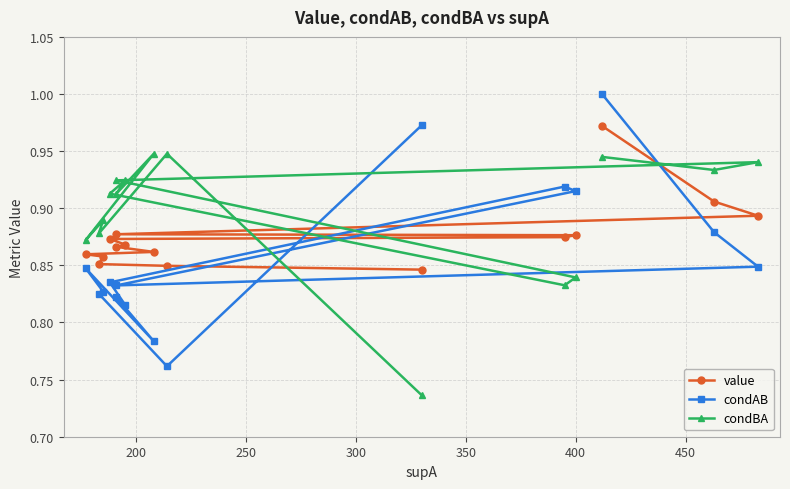

The value of value at 9 is 1.3. True or false?

False